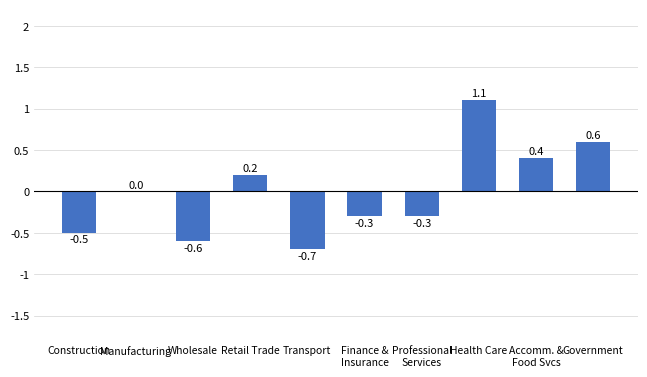

True or false: the data shows -0.6 at Wholesale.

True